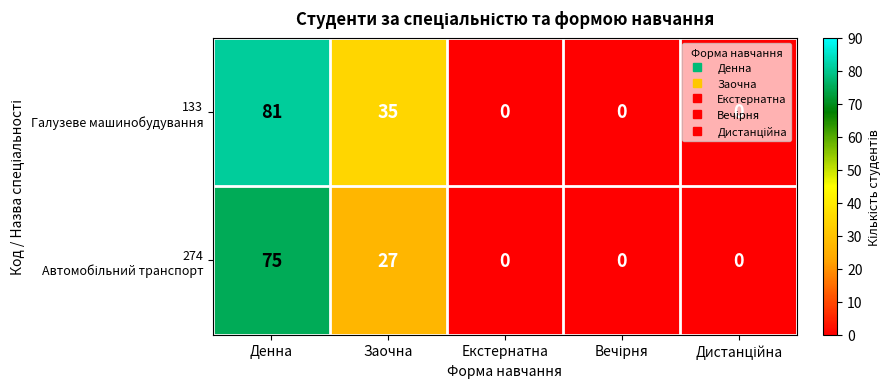

What is the greatest value displayed?

81